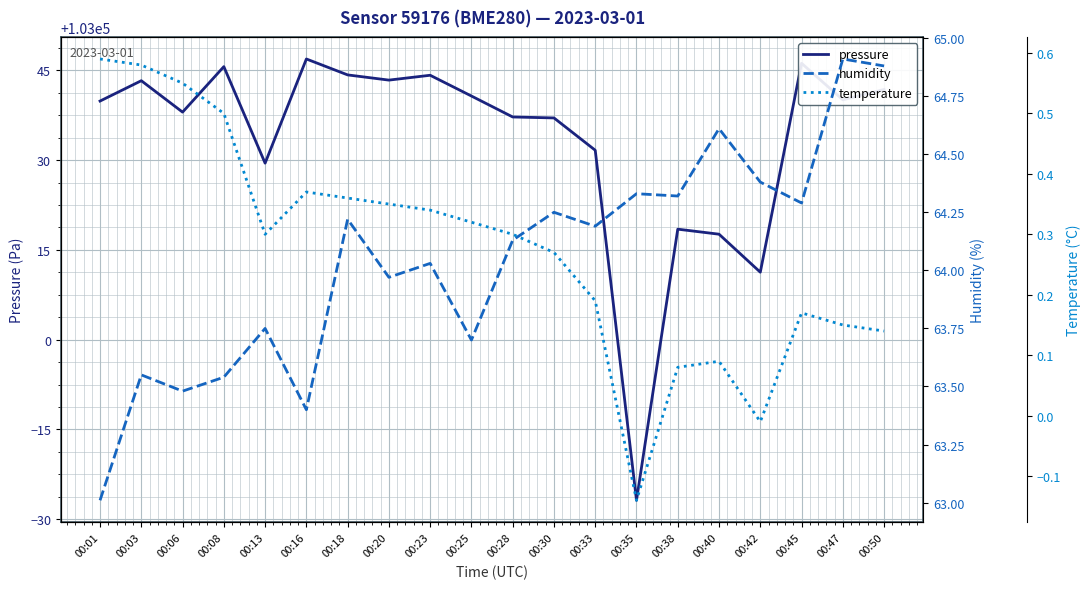

What is the minimum value shown in the chart?

-0.1